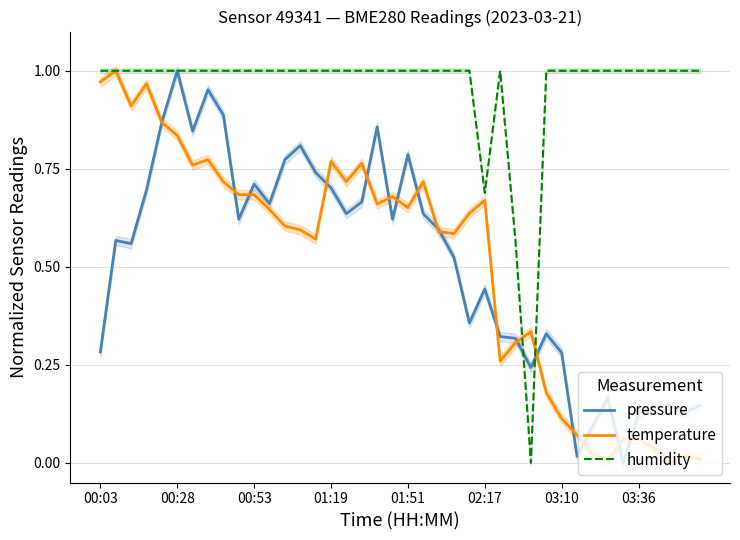

After their last crossing, which series has the higher values: pressure or temperature?

pressure